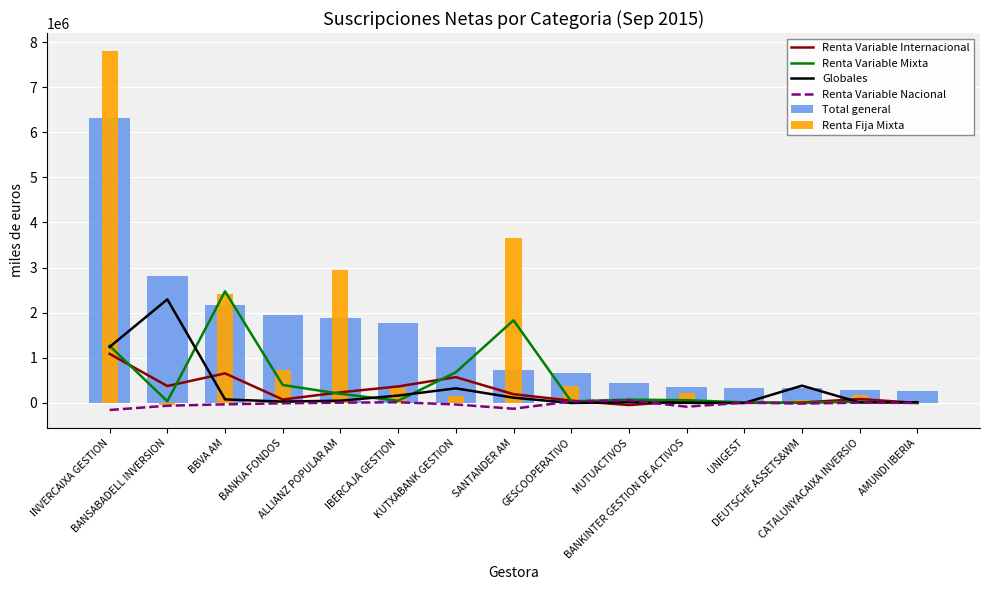

Rank the series by their maximum value, from highest to lowest.

Renta Fija Mixta, Total general, Renta Variable Mixta, Globales, Renta Variable Internacional, Renta Variable Nacional